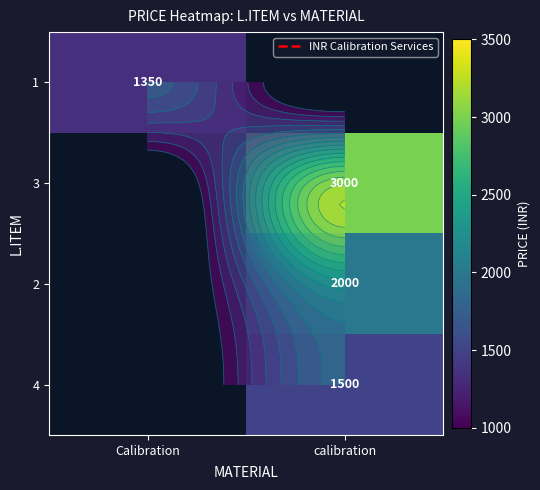

Is the value of 3 at Calibration greater than the value of 4 at calibration?

No